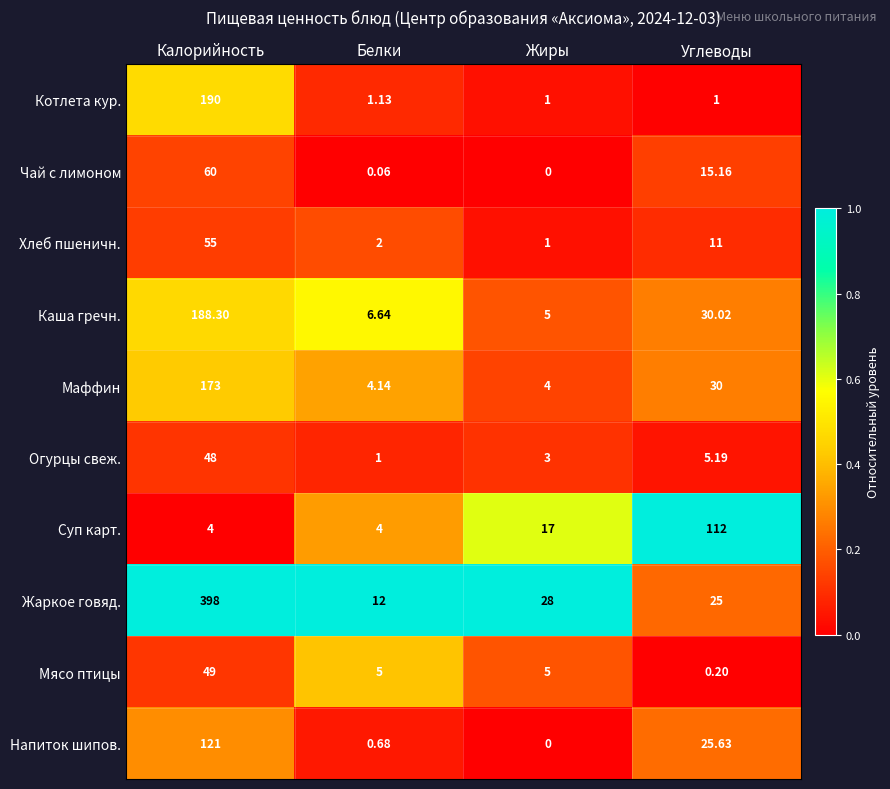

Where is Котлета кур. nearest to the value 95?

Белки